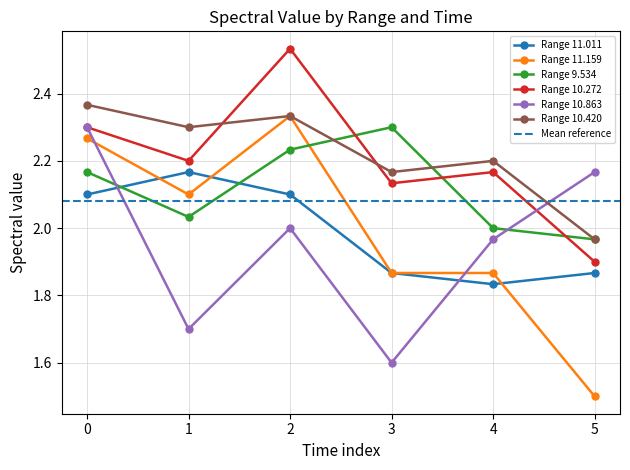

True or false: Range 10.863 and Range 11.159 intersect in this chart.

True